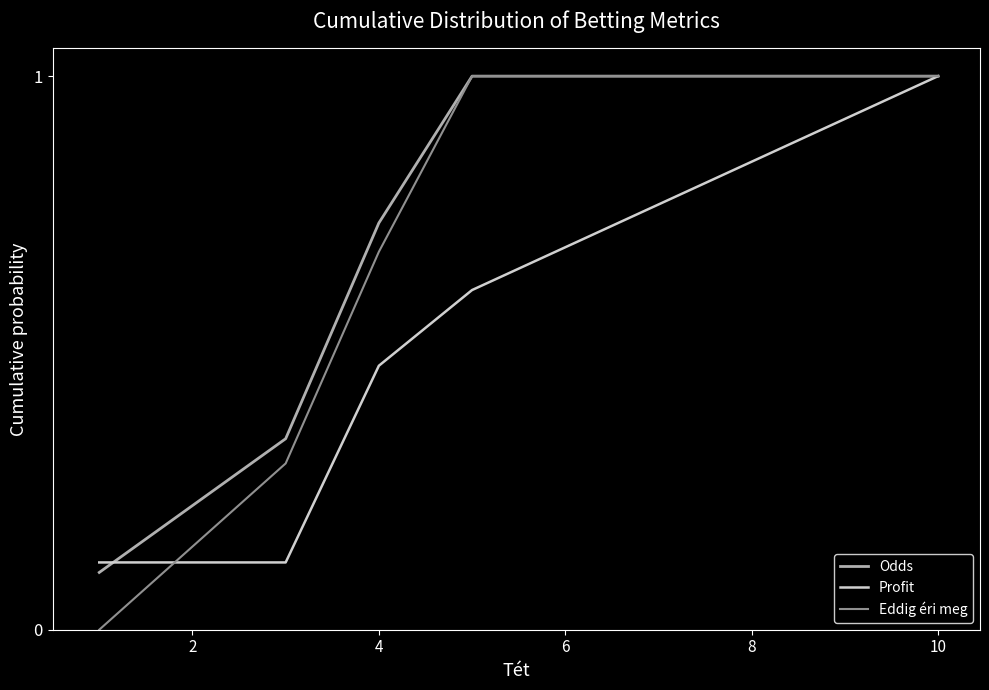

What is the maximum value for Eddig éri meg?

1.0